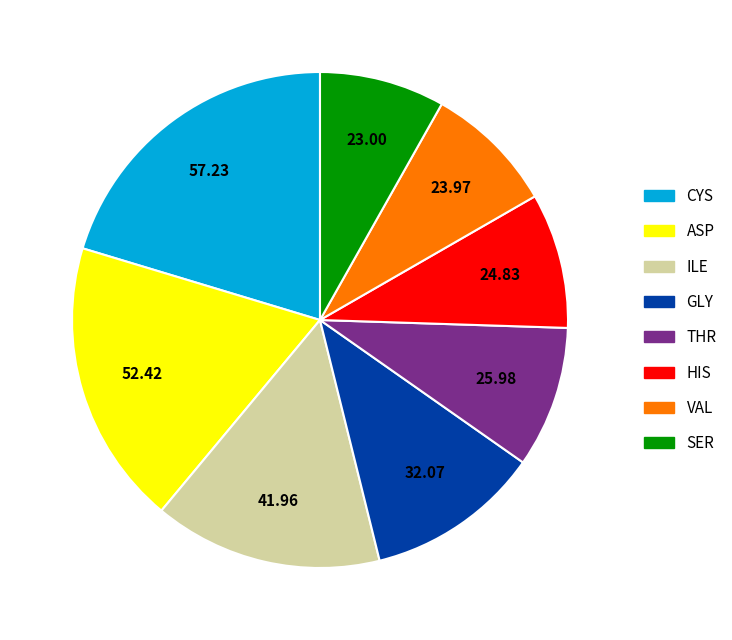

Does GLY represent more than half of the total?

No